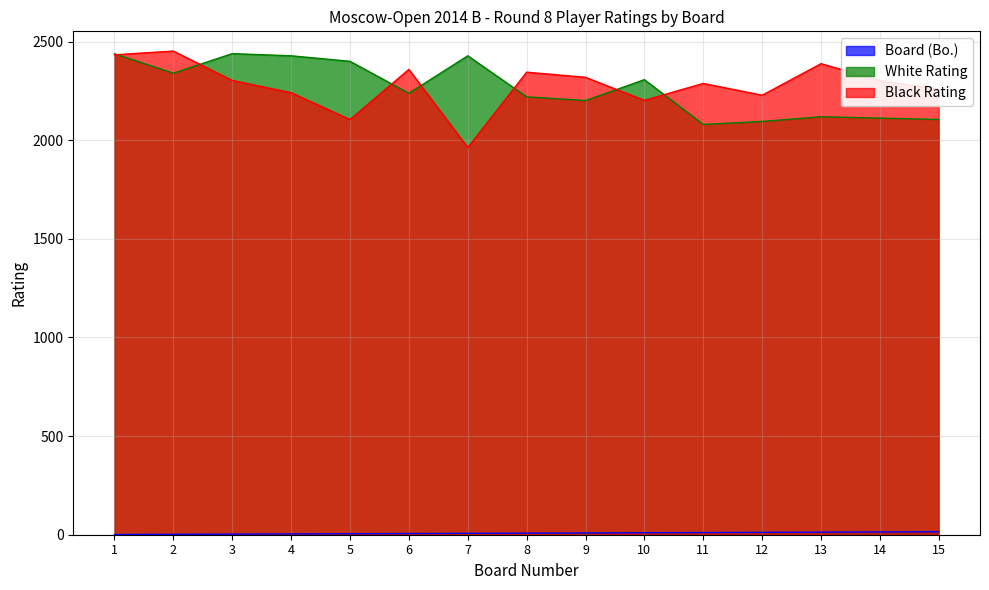

What is the approximate value of White Rating at 13, to the nearest 50?

2100